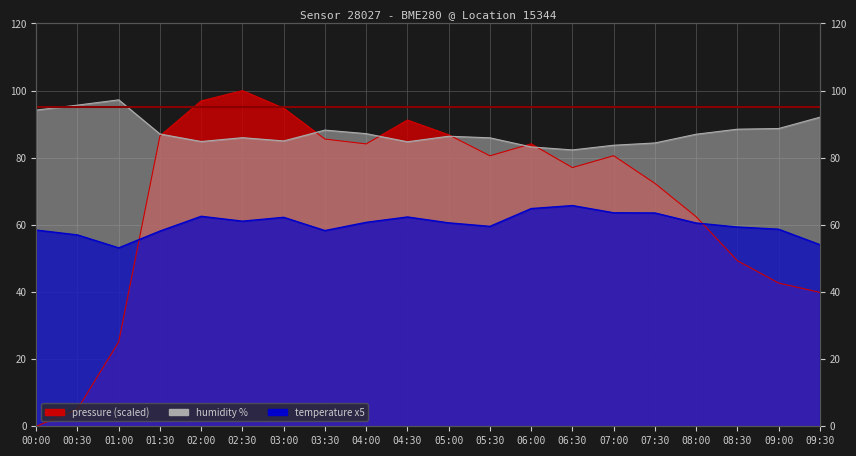

How many values in the pressure series are below 80?

9